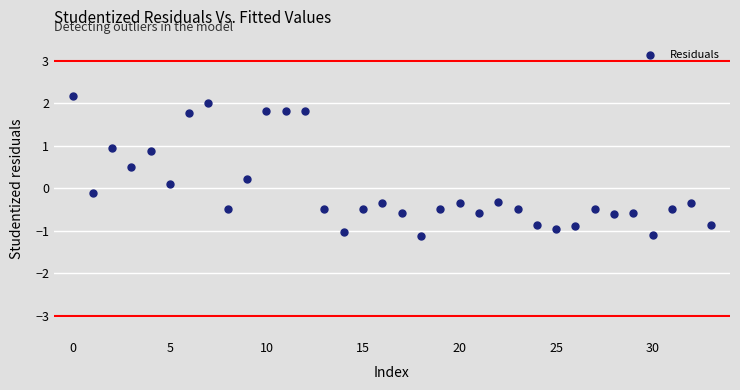

What is the range of Y values (max minus min)?

3.3